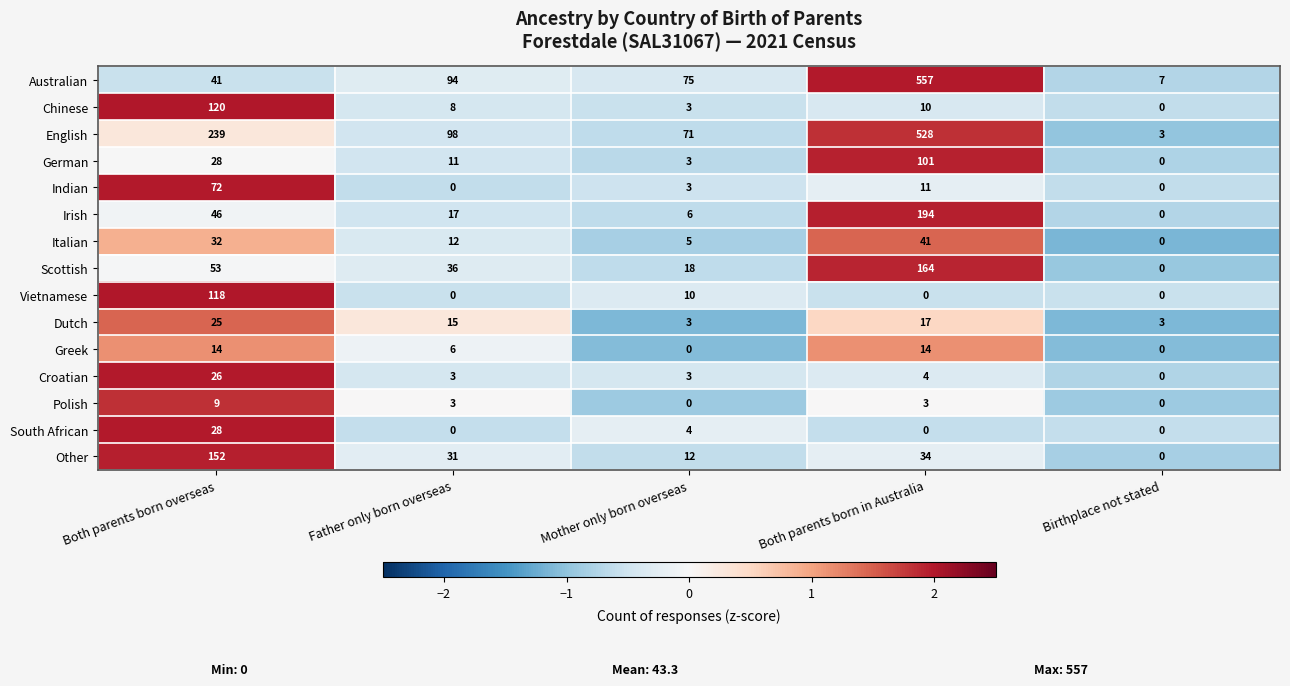

At which label does Irish reach its peak?

Both parents born in Australia